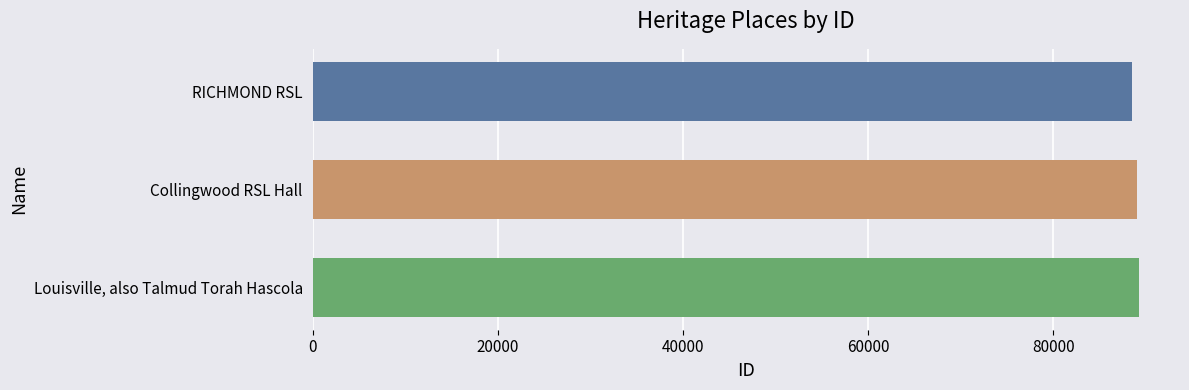

Is it true that the value at Louisville, also Talmud Torah Hascola is 131357?

False